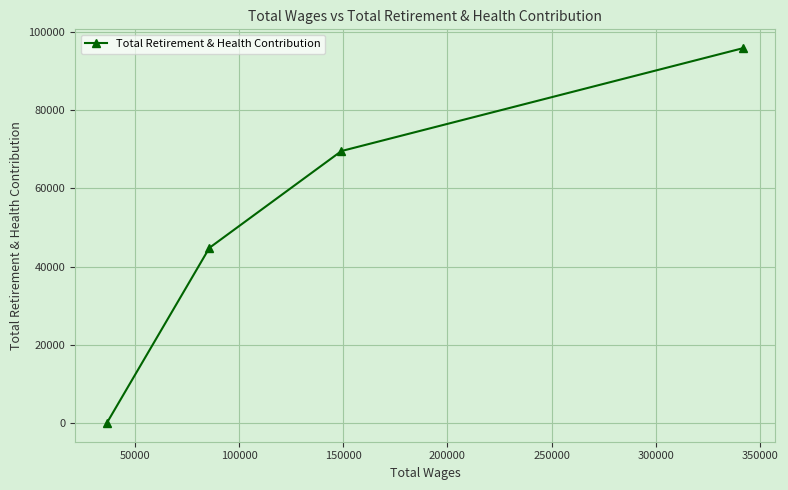

True or false: the data has more than 1 interior local peaks.

False